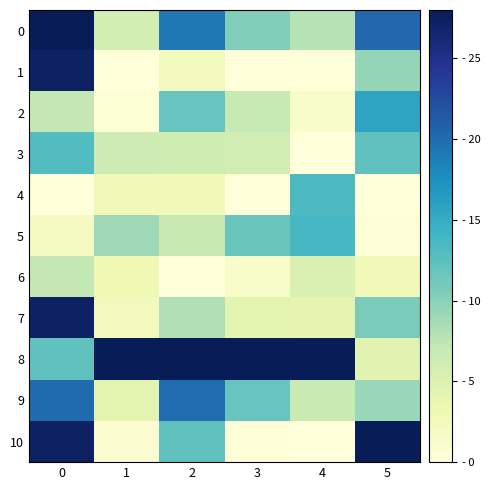

What is the spread (max minus min) of values at 5?

28.0